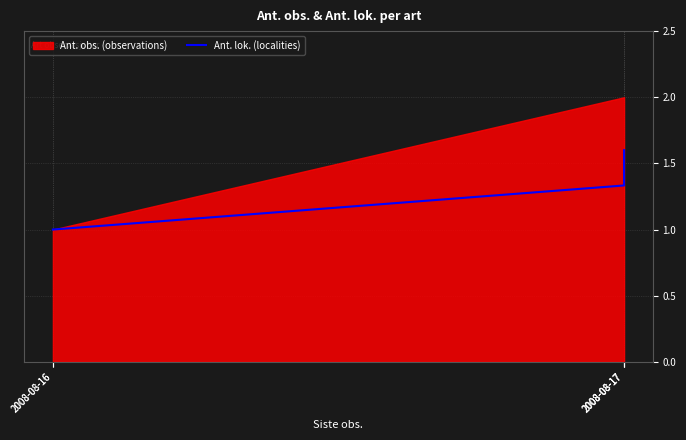

True or false: the data shows 2.2 at 2008-08-17.

False